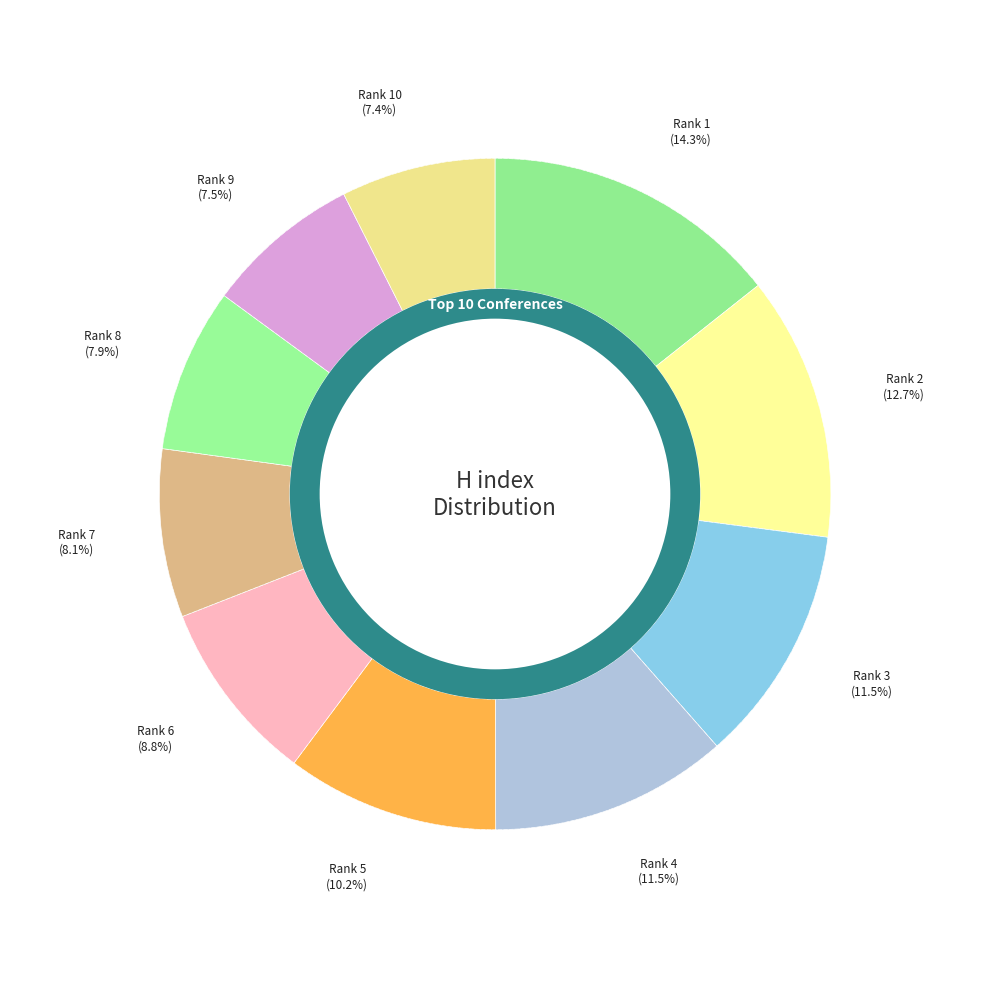

To the nearest percent, what is the combined percentage of Rank 4 (H=171) and Rank 10 (H=111)?

19%